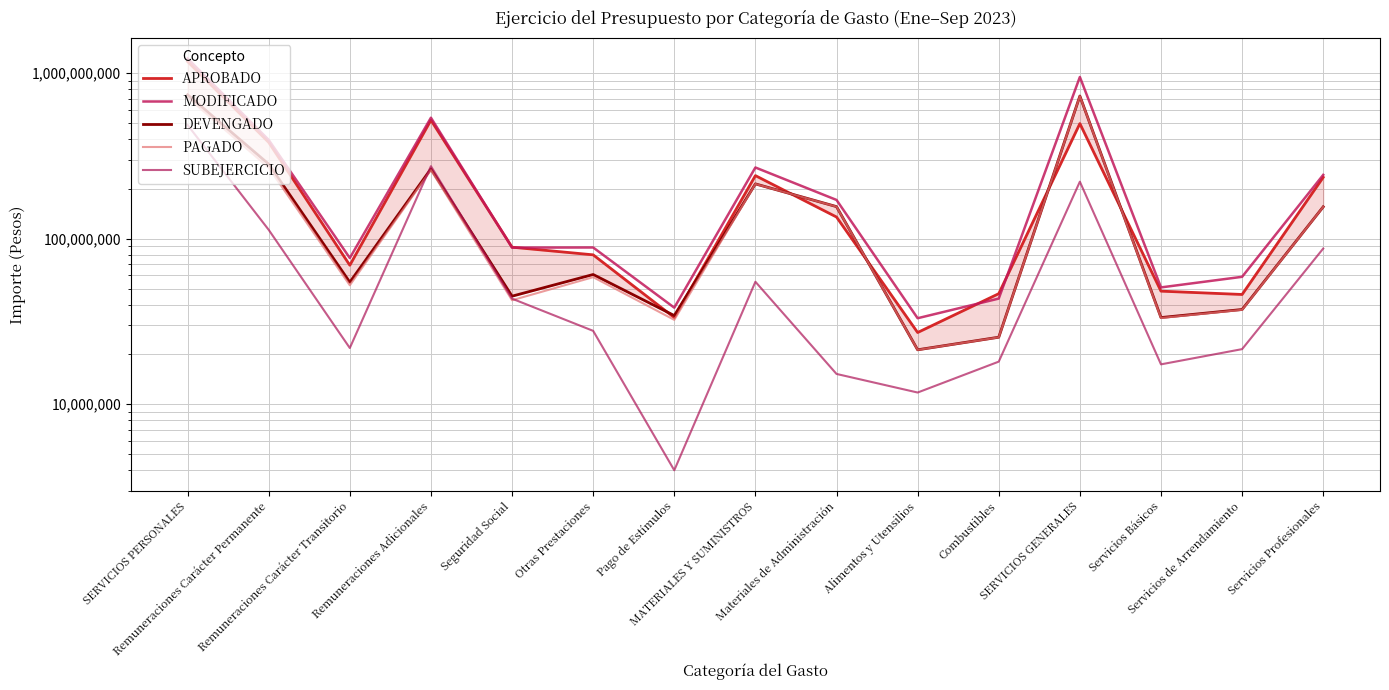

Reading left to right, what are all the values shown in this chart?

APROBADO: 1177614213	382486584	69189849	521114178	88934630	79958401	33404700	240808027	135335552	27129044	46564361	496741199	48238149	46057161	235151683
MODIFICADO: 1228674081	395766688	76492013	538904060	88431185	88566926	38330224	269587475	171647236	33097435	43500127	949920166	50819080	58894872	243253605
DEVENGADO: 741663855	282517976	54625191	264396635	44975862	60806786	34341405	214612646	156404872	21328684	25410805	728606379	33401003	37367032	155964556
PAGADO: 714570375	268815191	52339831	259957263	42508231	58594327	32355532	214399616	156301009	21307629	25380923	727534179	33206157	37207491	155906680
SUBEJERCICIO: 487010226	113248712	21866822	274507425	43455323	27760140	3988819	54974829	15242364	11768751	18089322	221313787	17418077	21527840	87289049